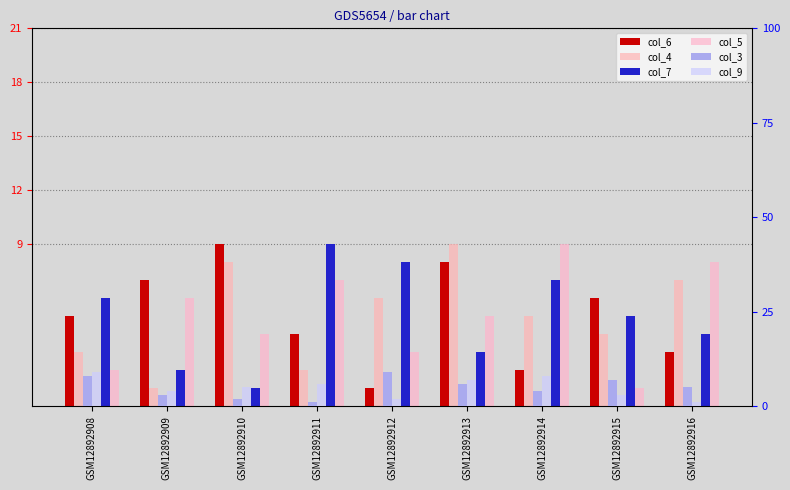

Which category has the lowest value in the col_6 series?

GSM12892912